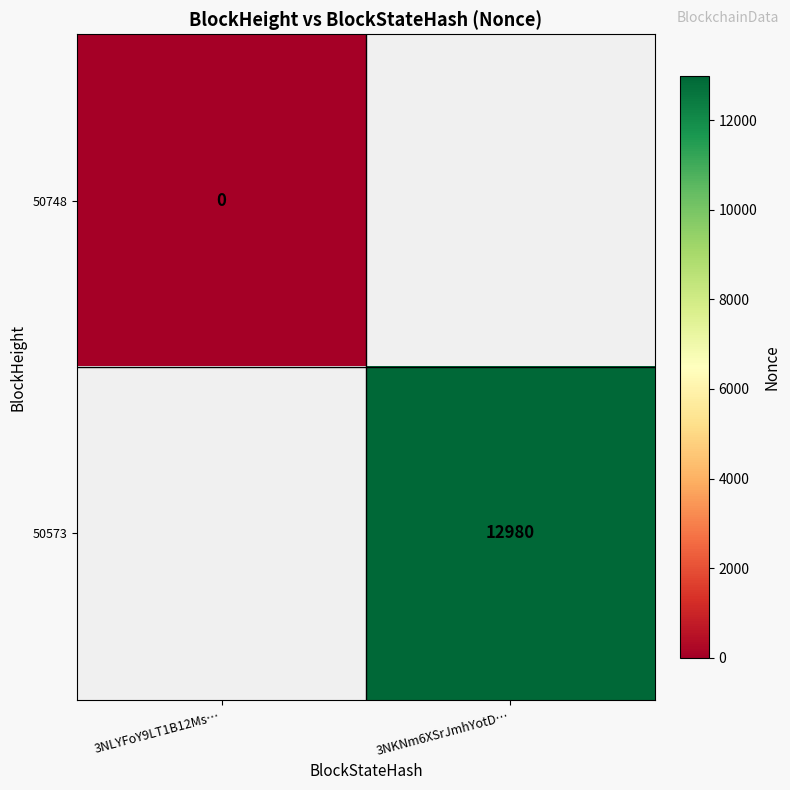

Count the number of categories in the chart.

2